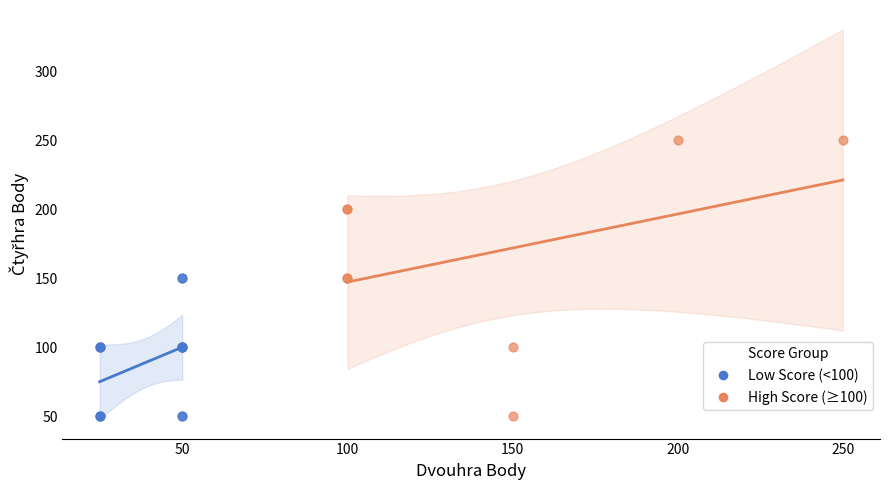

Which series has the widest spread of Y values?

High Score (≥100)